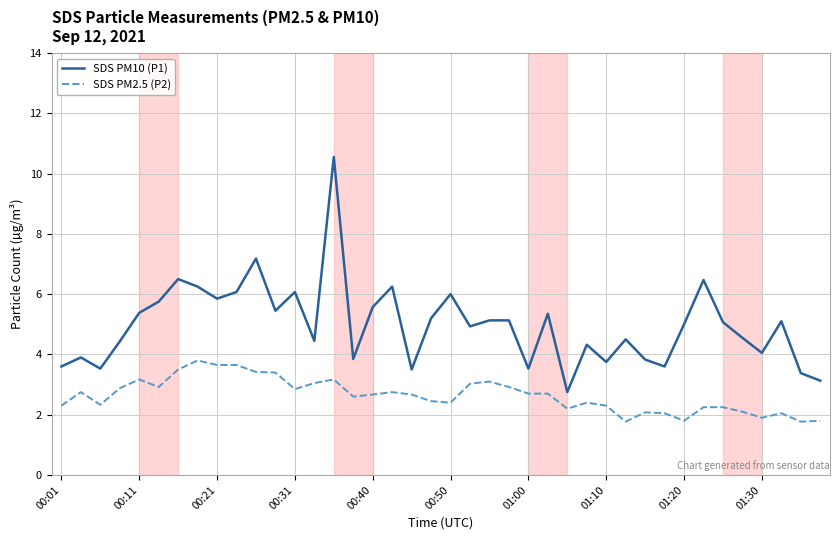

What is the difference between the maximum and minimum values in the SDS PM2.5 (P2) series?

2.0